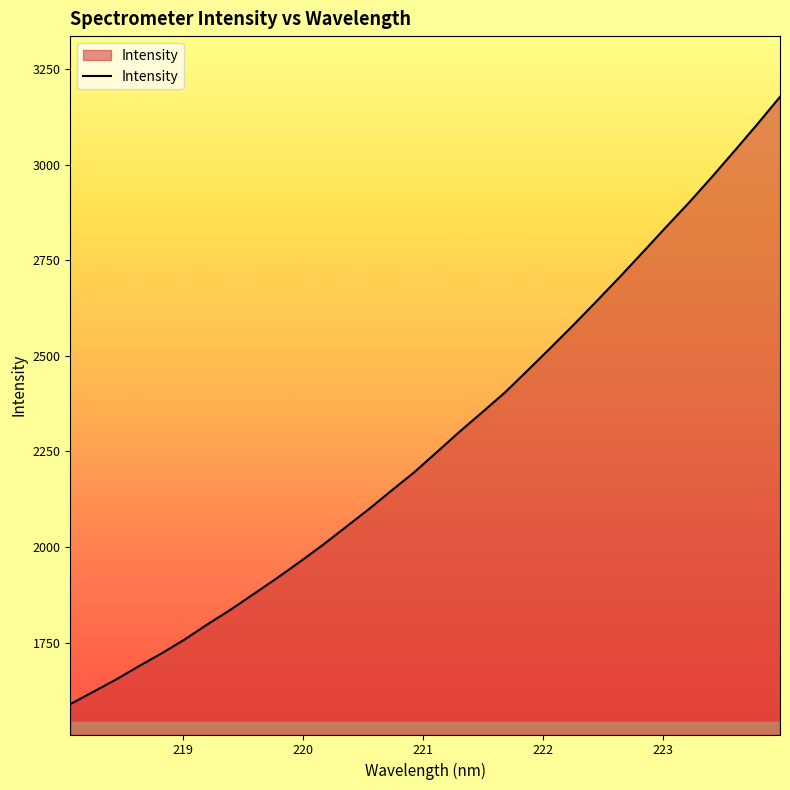

What is the maximum value shown in the chart?

3177.2